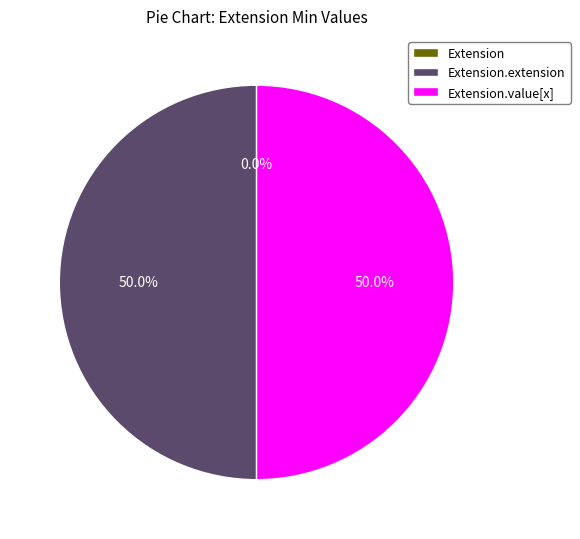

Count the number of slices in the pie.

3